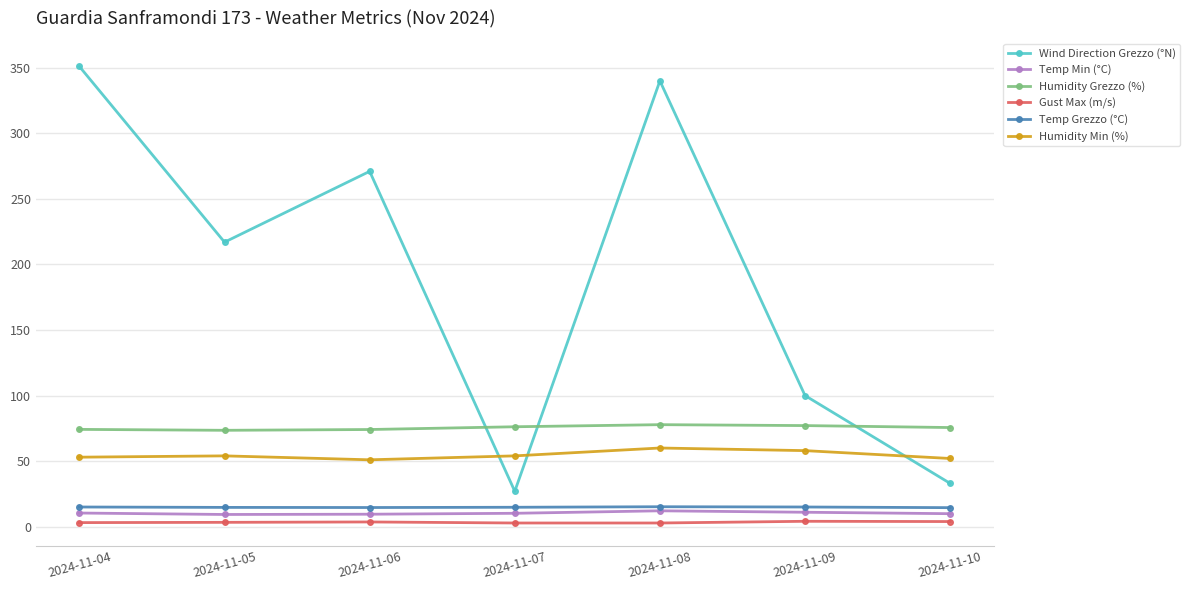

The value of Humidity Grezzo (%) at 2024-11-05 is 18.4. True or false?

False